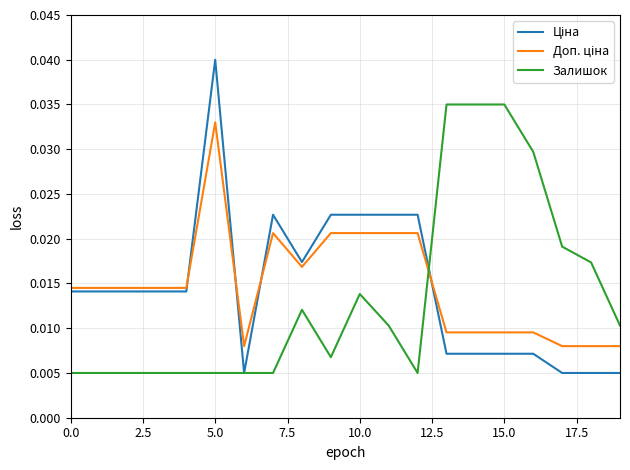

At which category is the sum across all series the highest?

5.0